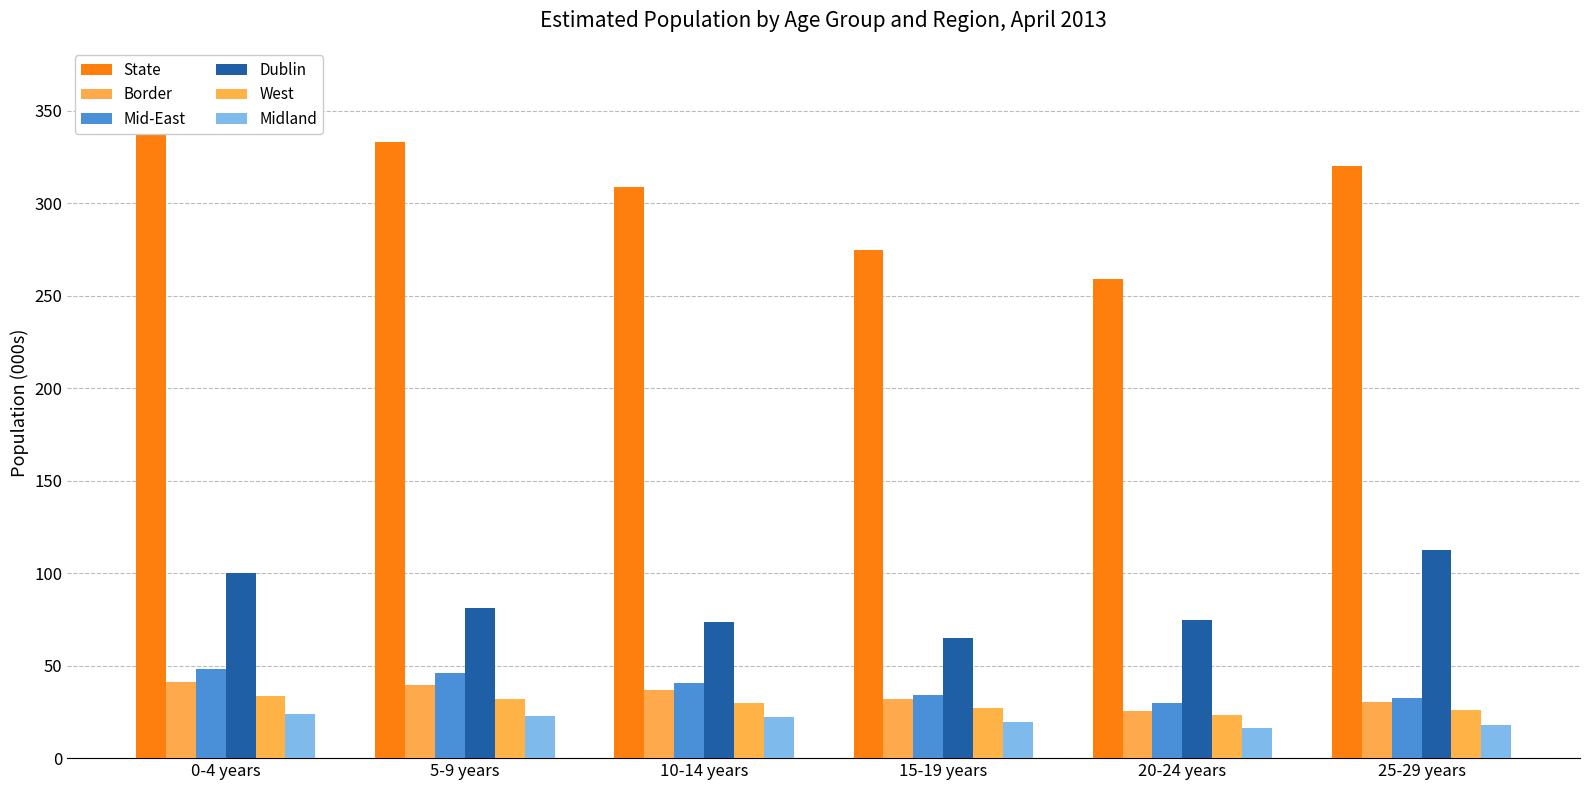

Is it true that West equals 21.3 at 0-4 years?

False